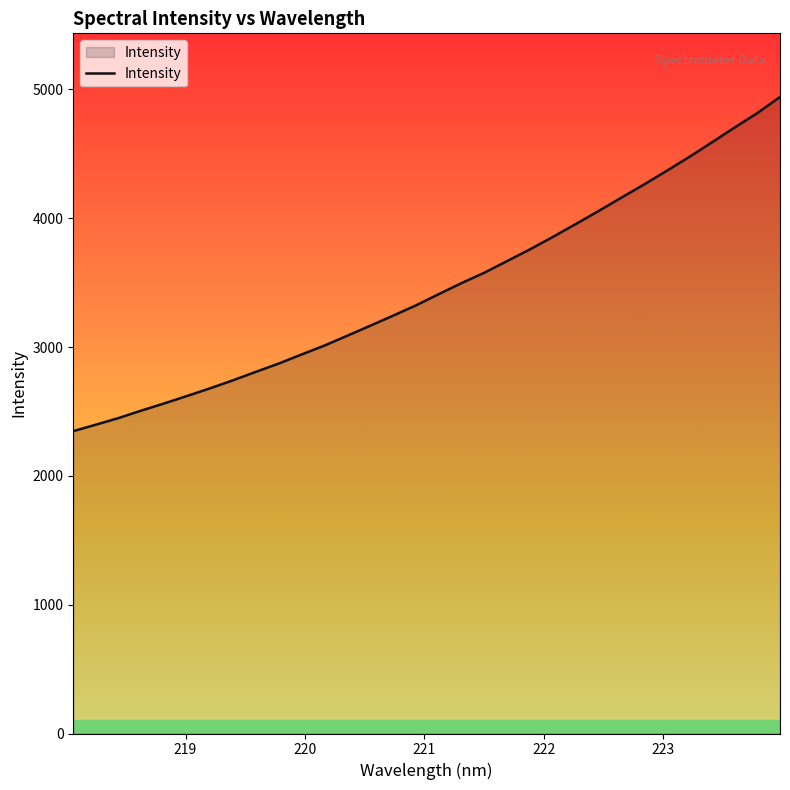

What is the maximum value shown in the chart?

4940.8